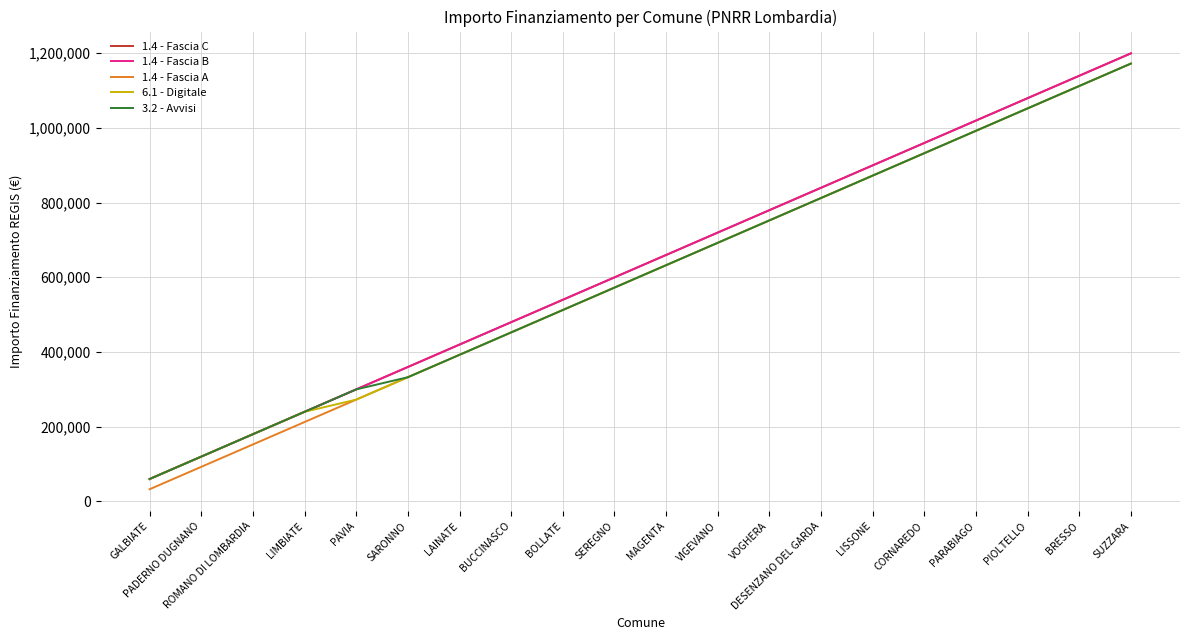

Is this an area chart (filled region under the line)?

No